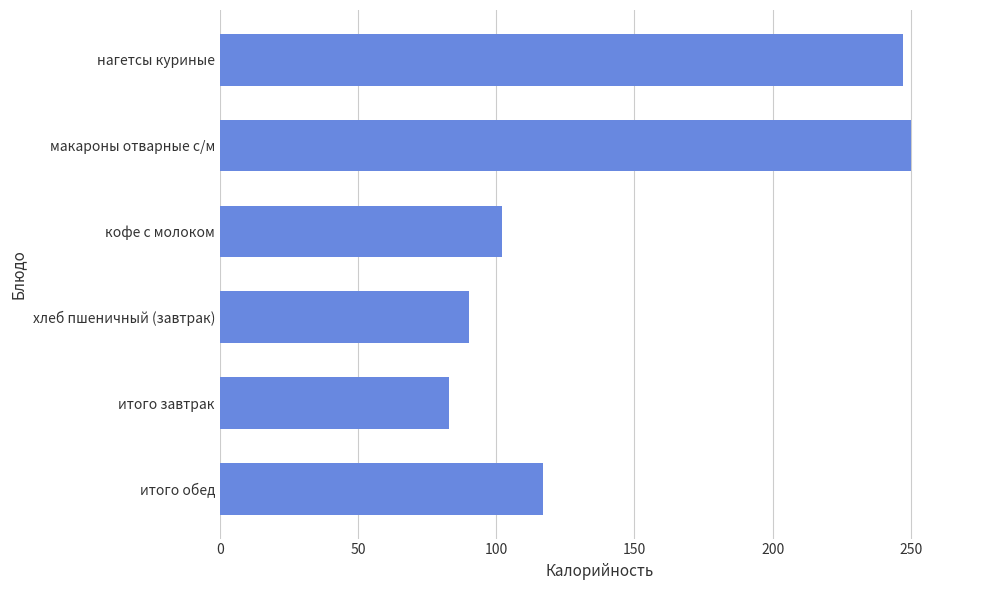

What is the difference between the second highest and minimum values?

164